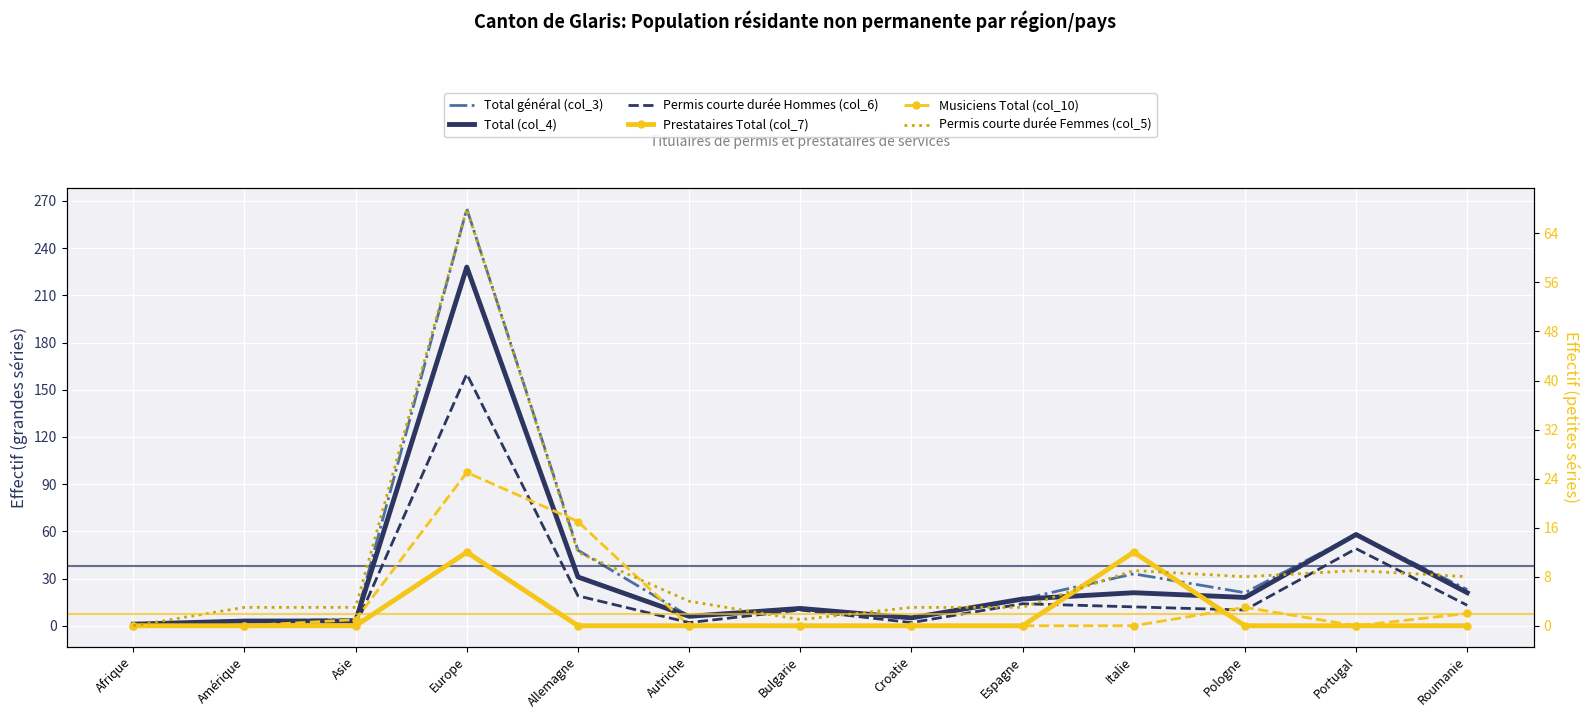

Rank the categories by Total général (col_3) value from lowest to highest.

Afrique, Amérique, Asie, Croatie, Autriche, Bulgarie, Espagne, Pologne, Roumanie, Italie, Allemagne, Portugal, Europe